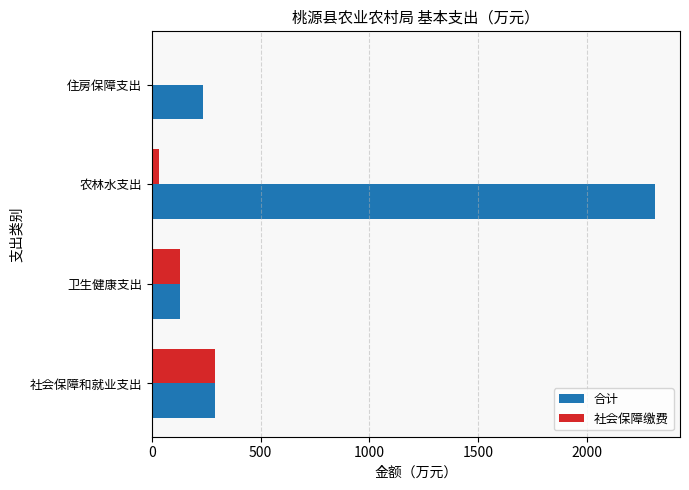

Is it true that 社会保障缴费 equals 0.0 at 住房保障支出?

True